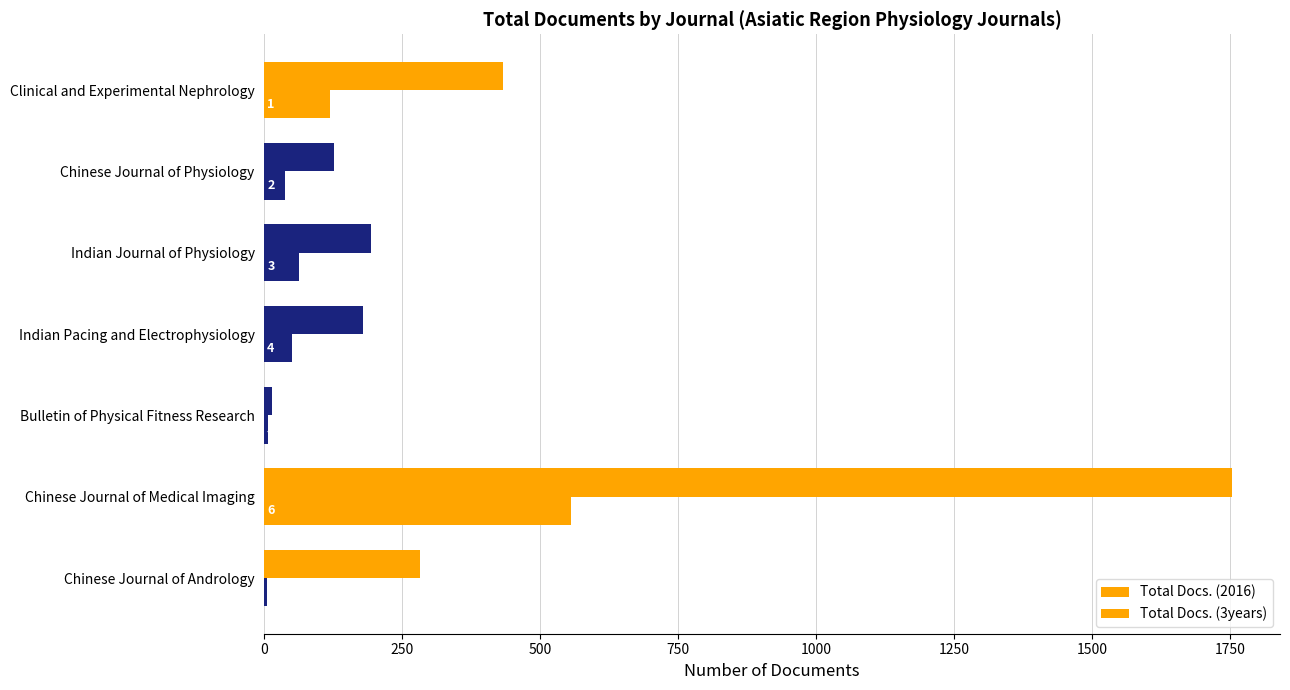

How many categories are shown in the chart?

7